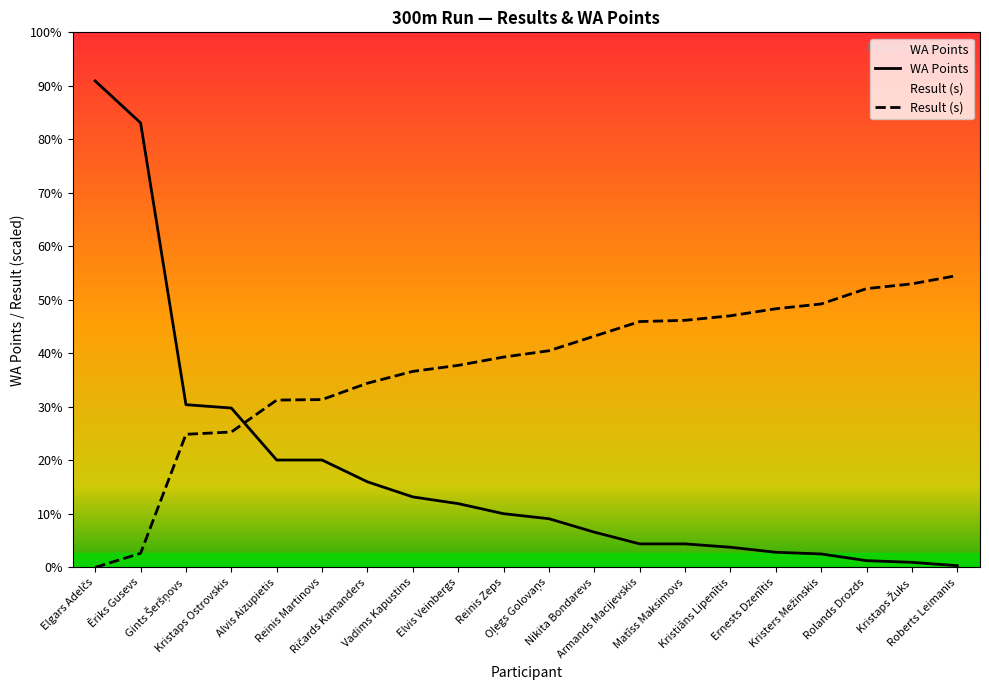

Reading left to right, what are all the values shown in this chart?

Result (s): 0.0	8.4	79.3	80.7	99.7	100.1	109.8	116.8	120.4	125.4	129.1	137.8	146.5	147.3	150.0	154.2	157.0	166.2	169.0	174.0
WA Points: 290.0	265.0	97.0	95.0	64.0	64.0	51.0	42.0	38.0	32.0	29.0	21.0	14.0	14.0	12.0	9.0	8.0	4.0	3.0	1.0